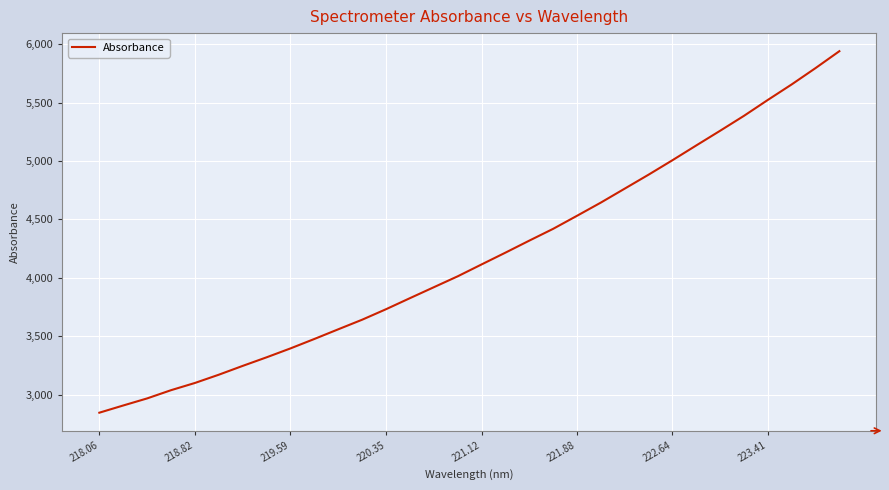

What is the greatest value displayed?

5939.3